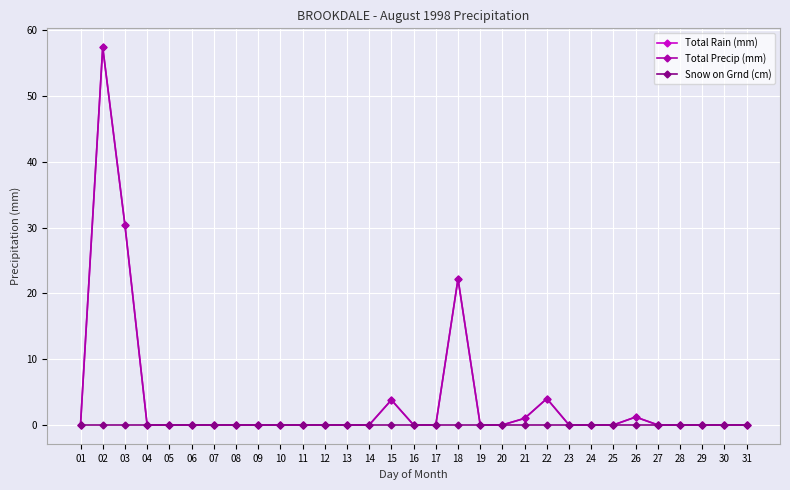

Is this an area chart (filled region under the line)?

No